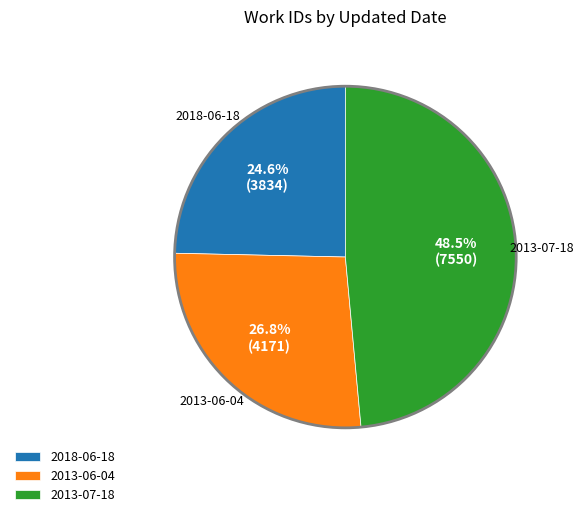

Which has a higher value, 2013-07-18 or 2013-06-04?

2013-07-18